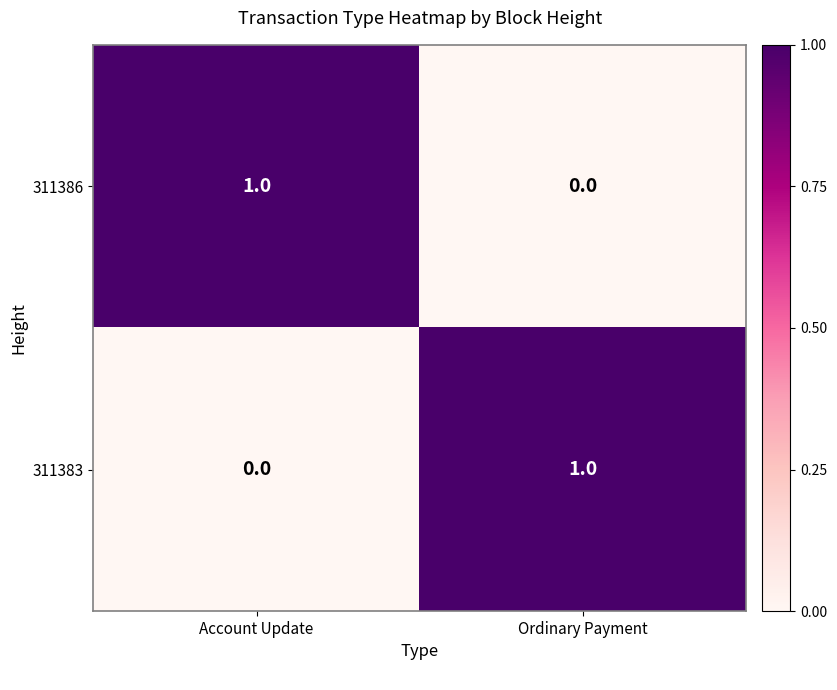

The 311386 series shows 0 at Ordinary Payment. True or false?

True